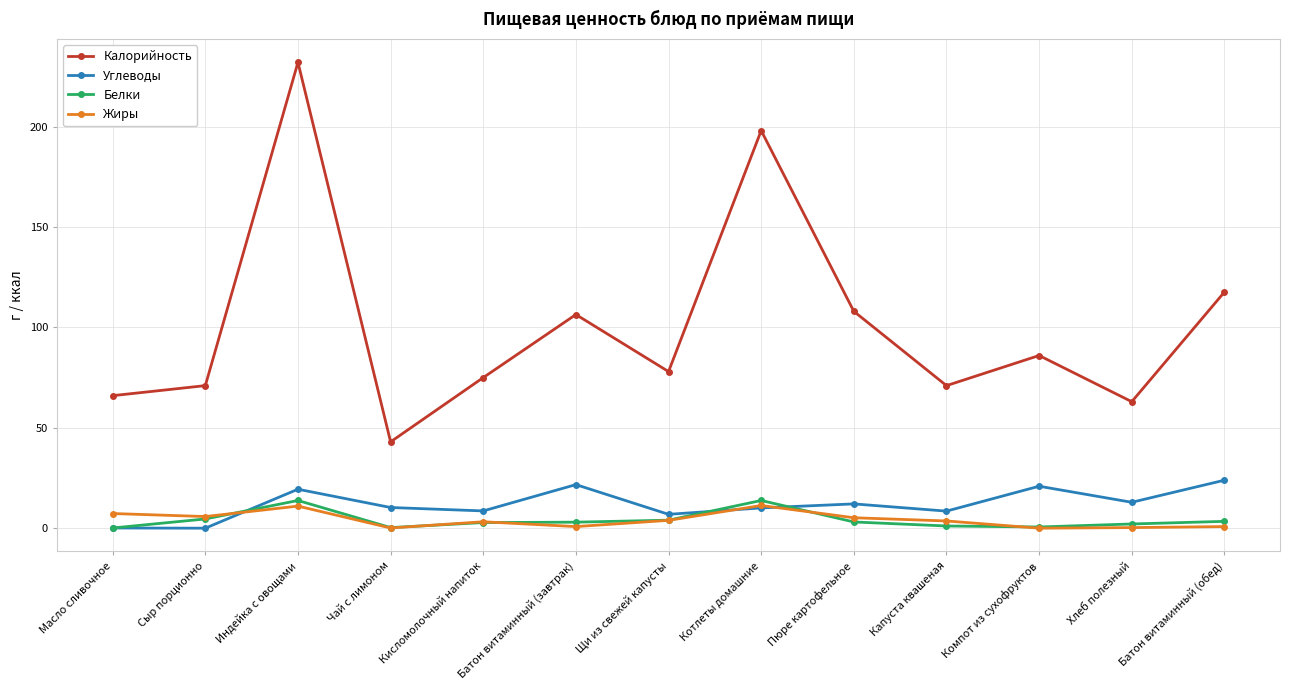

At how many categories does at least one series exceed 69?

10